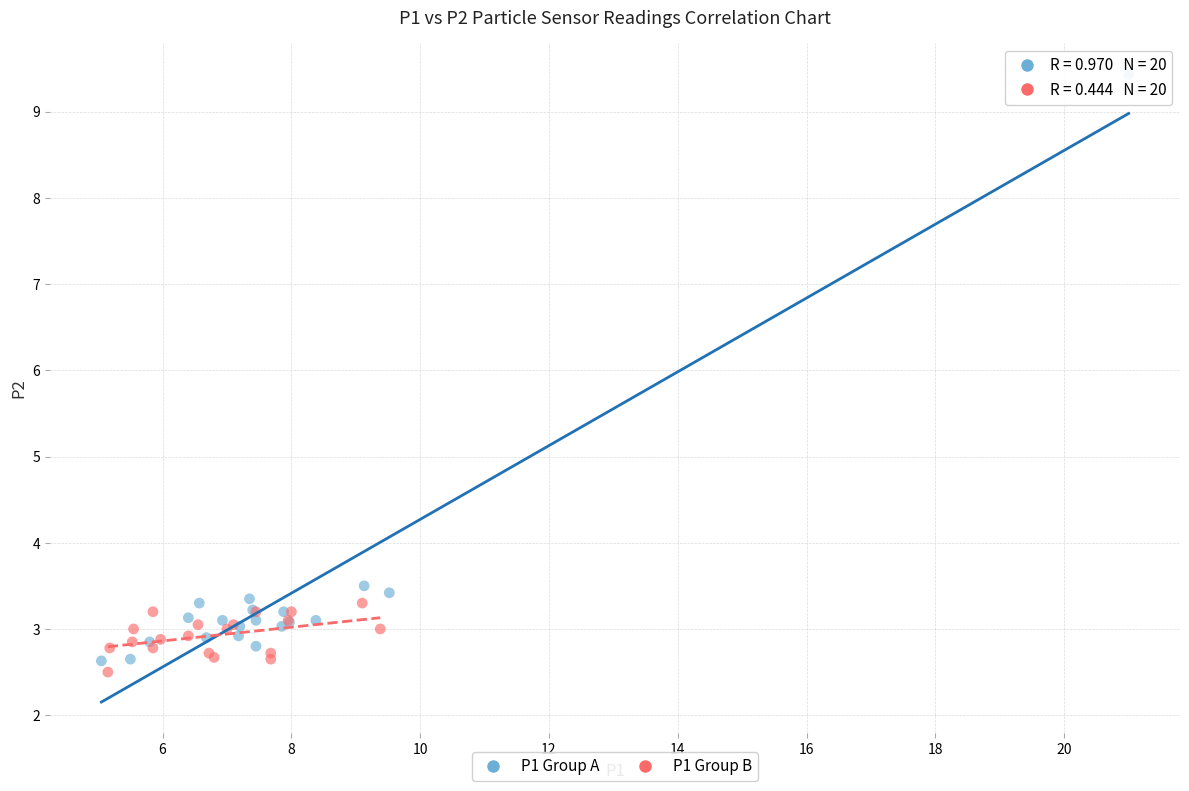

Which series contains the highest Y value?

P1 Group A